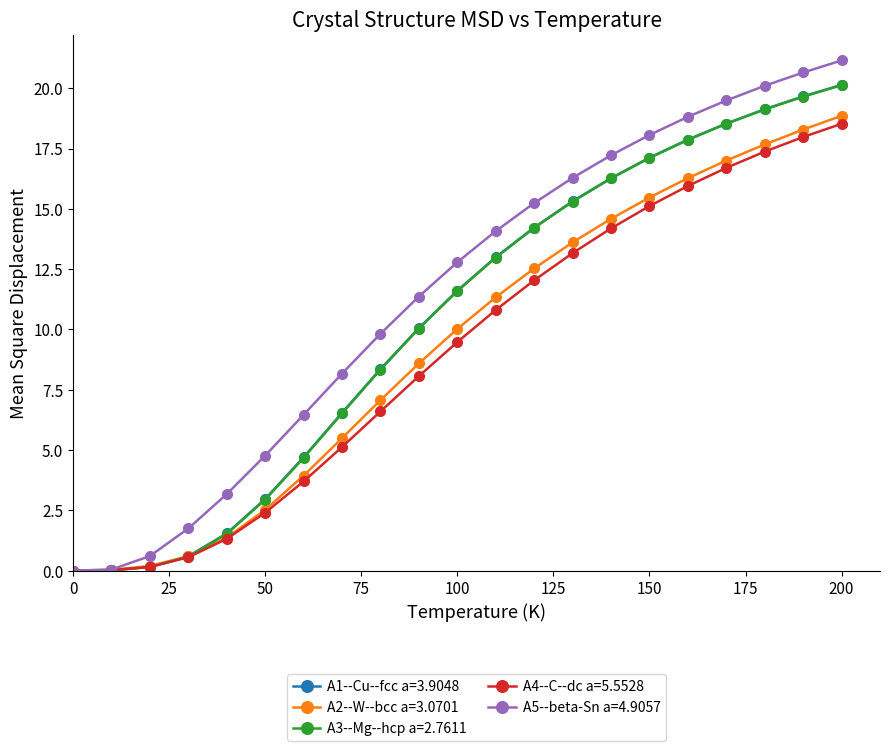

What is the maximum value shown in the chart?

21.2